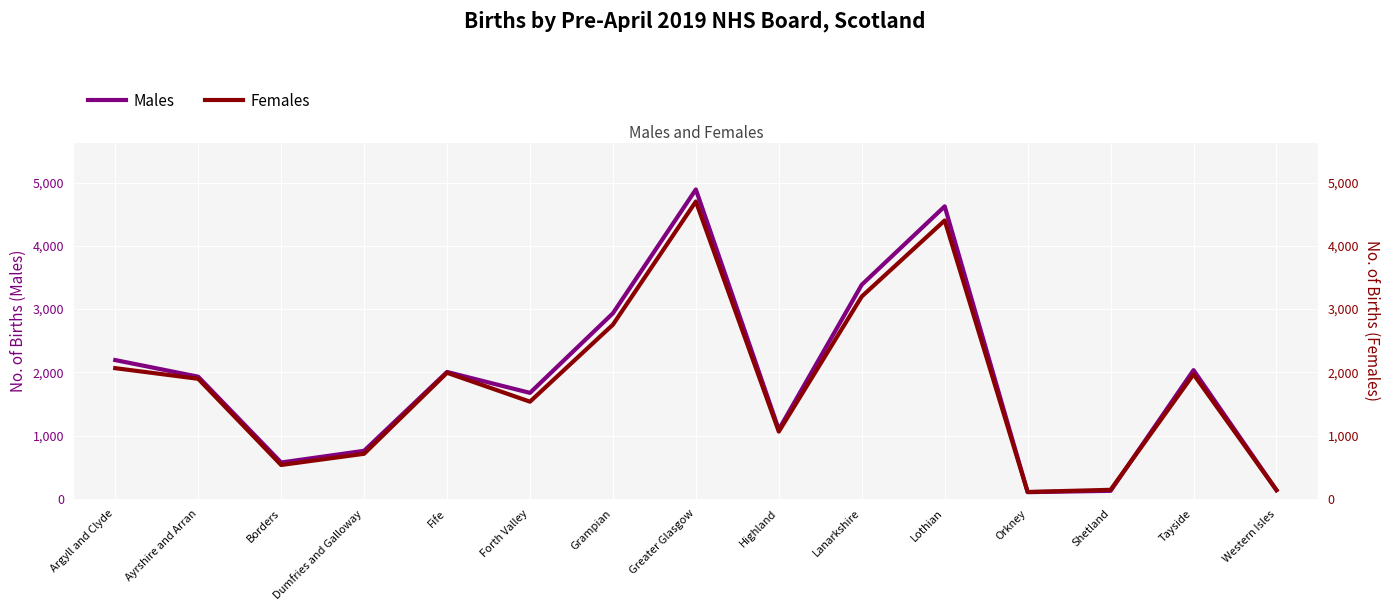

In Males, how many points are higher than both neighbors (excluding endpoints)?

4